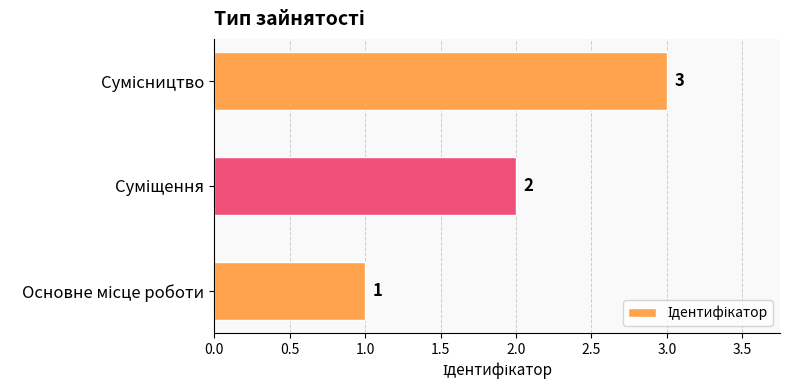

What is the smallest value displayed?

1